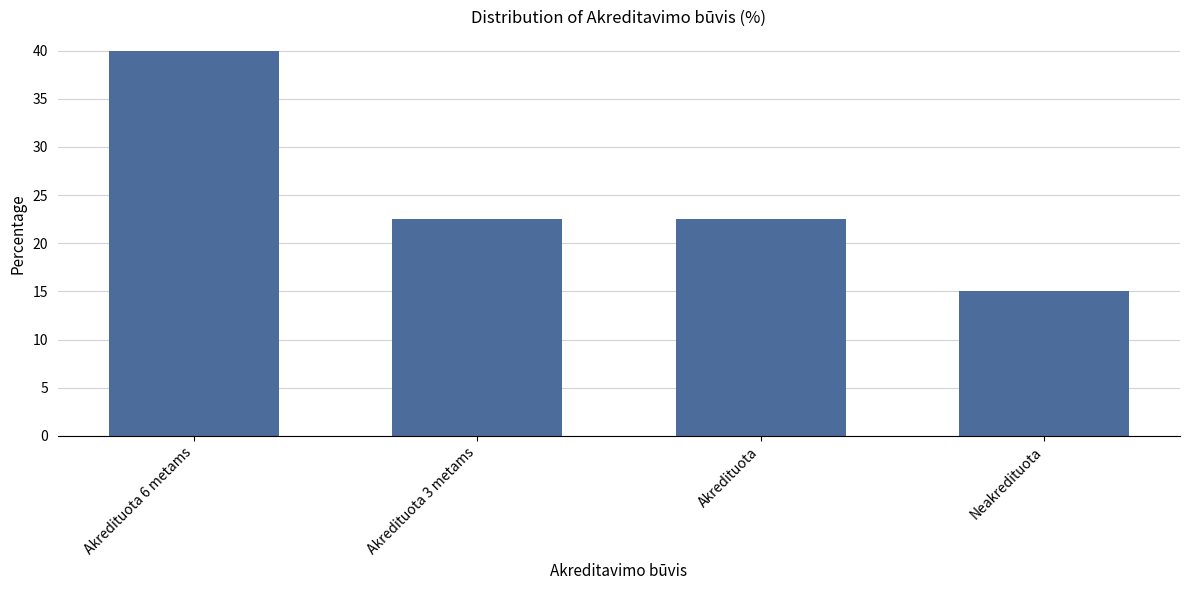

What is the minimum value shown in the chart?

15.0